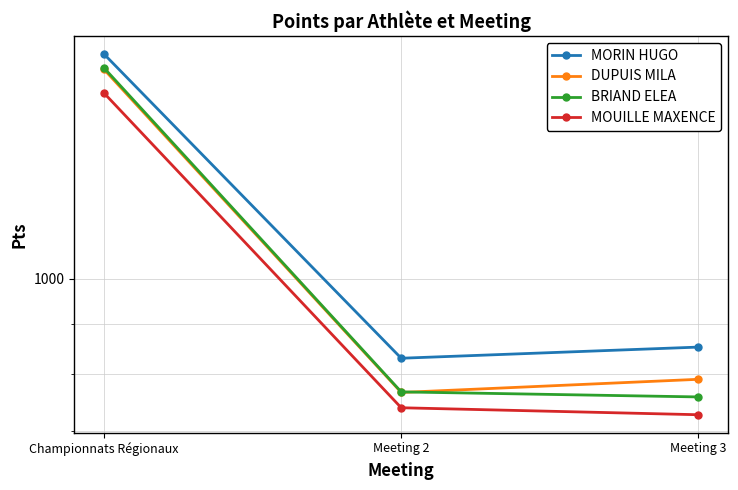

What value does the BRIAND ELEA series have at Meeting 2, to the nearest 50?

750